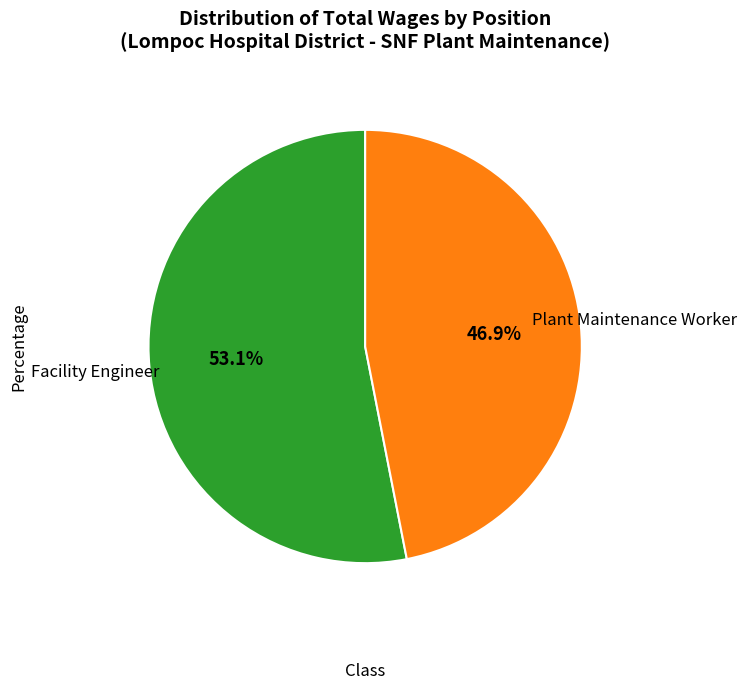

Is there any slice that represents more than half of the pie?

Yes